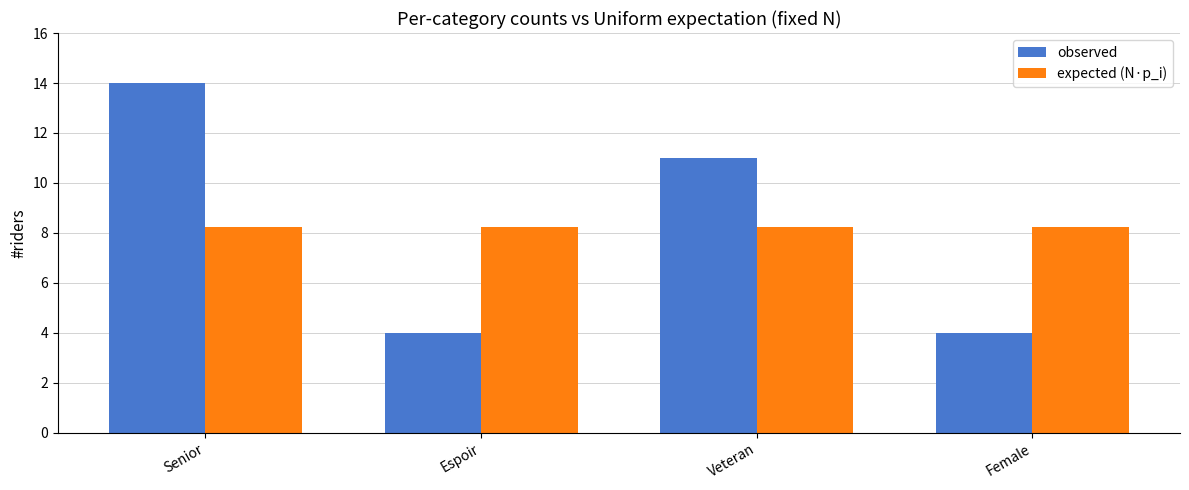

What position from the right is Espoir?

3